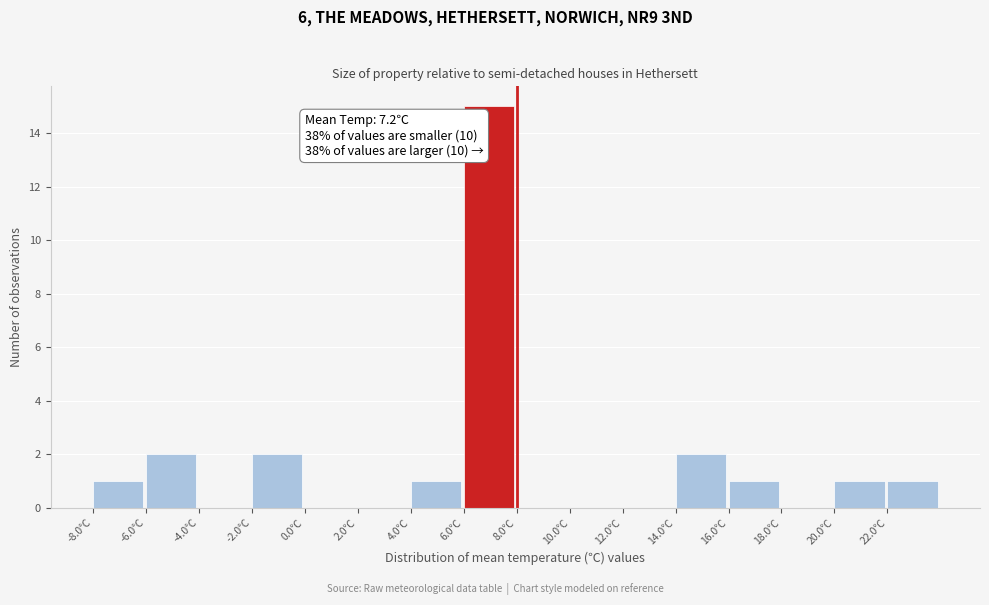

Over which range of the x-axis is the bar tallest?

6 to 8